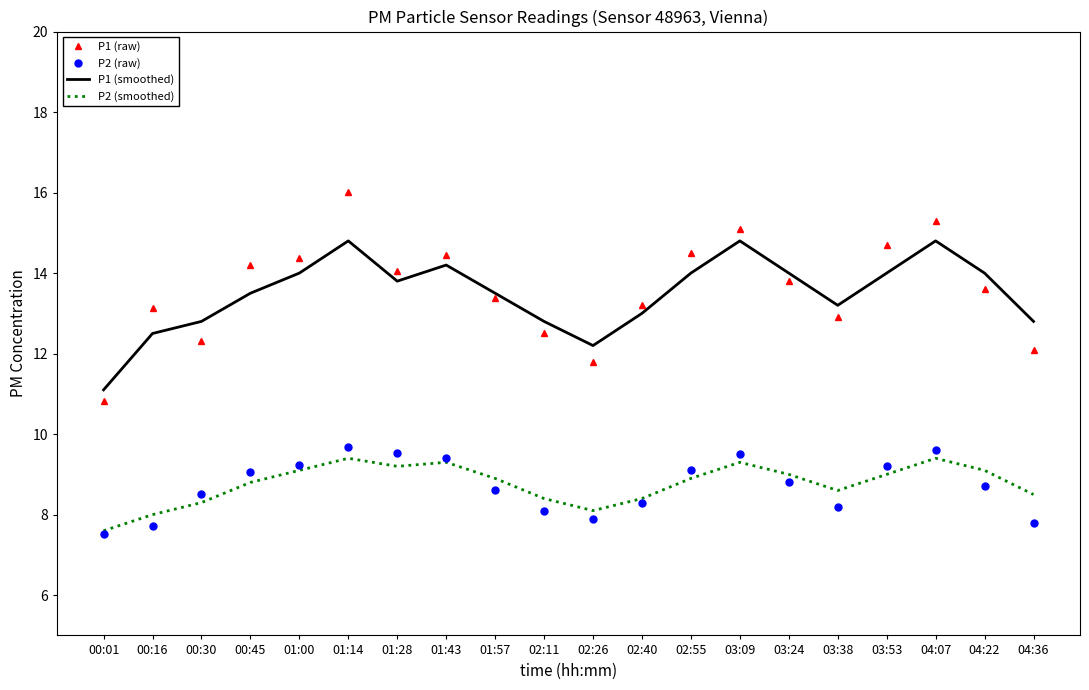

Is the value of P2 (smoothed) at 00:16 greater than the value of P2 (raw) at 03:53?

No